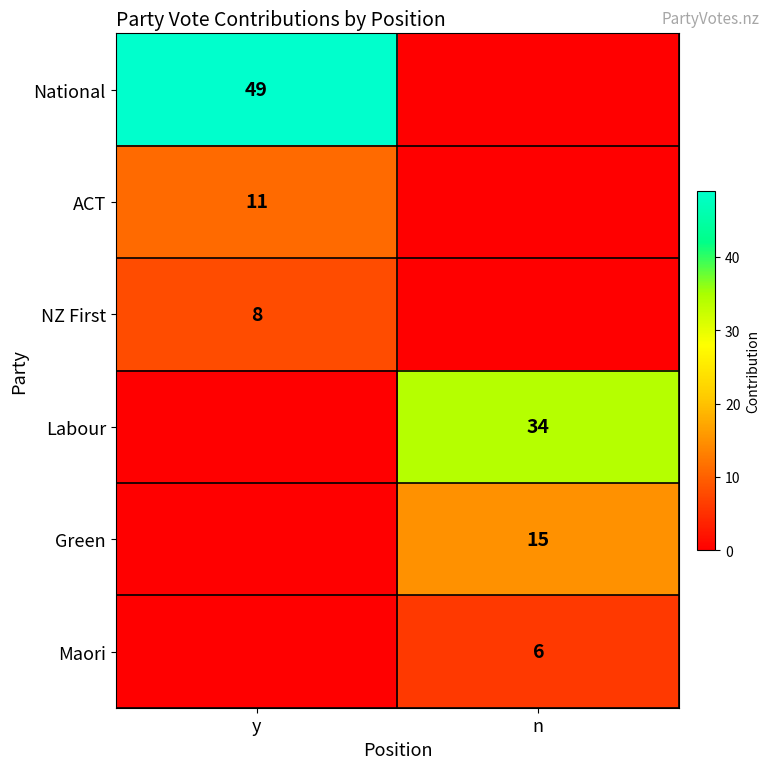

The value of NZ First at y is 8. True or false?

True